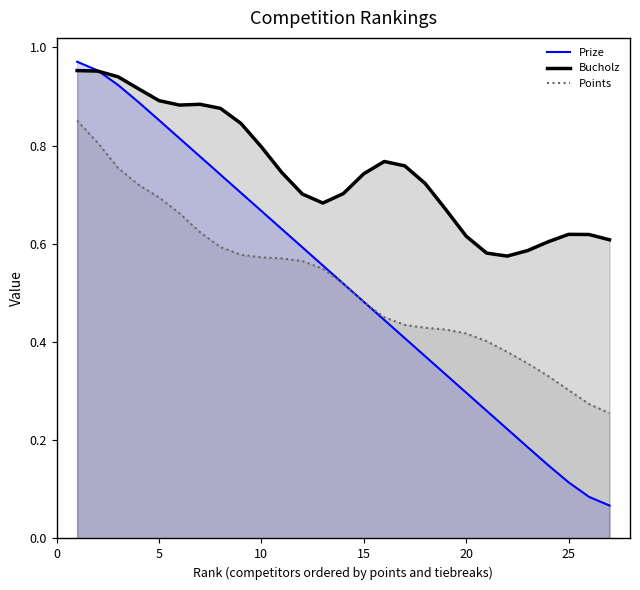

True or false: Points and Bucholz cross at least once.

False